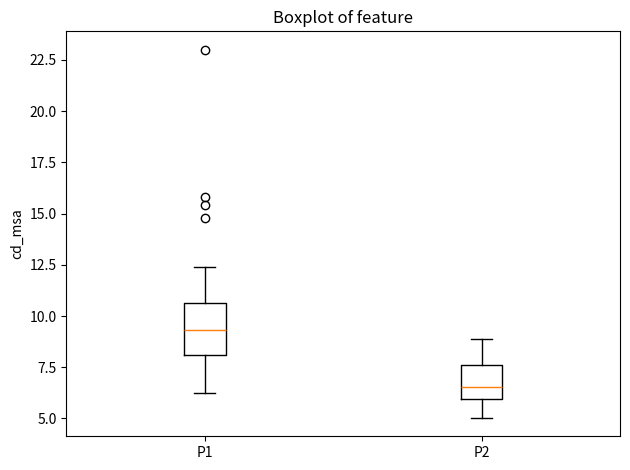

Reading left to right, transcribe this box plot: for each box, give where its median line is, the range the box spans, and where its two whiskers end, as read against the y-axis. The values are not printed on the chart, so give them approximately, as read against the axis.

P1: median 9.5, box 8.0 to 10.5, whiskers 6.0 to 12.5
P2: median 6.5, box 6.0 to 7.5, whiskers 5.0 to 9.0